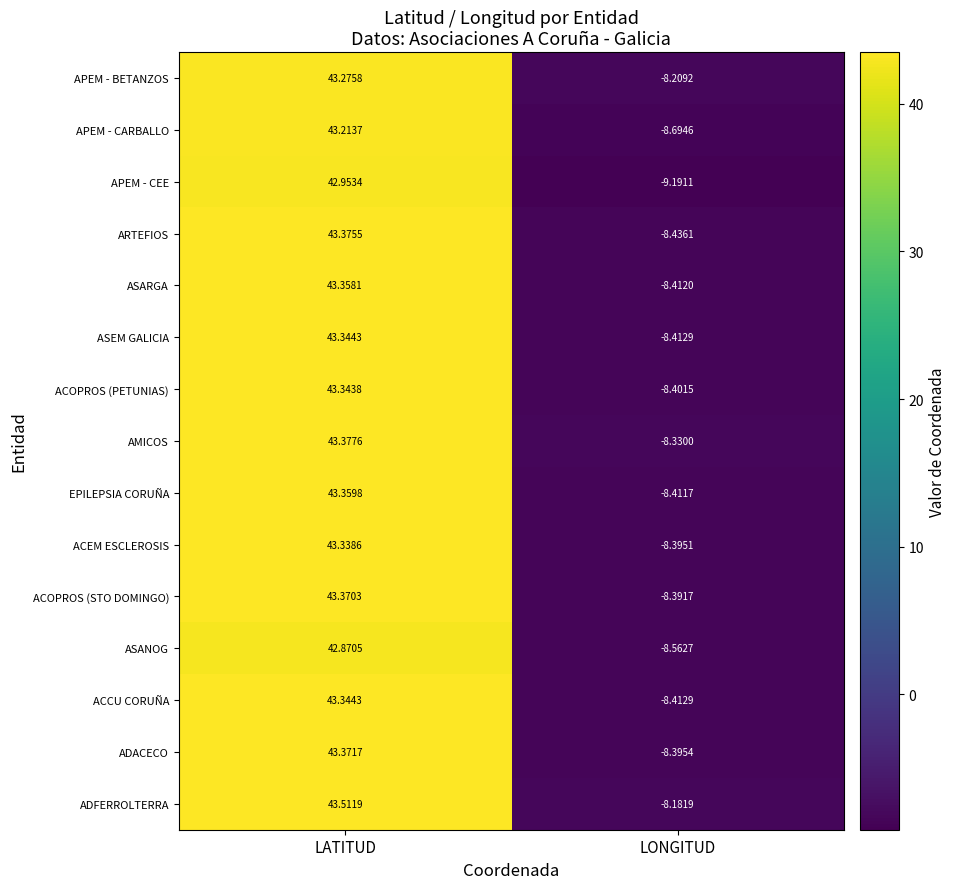

Which series has the widest spread of values?

APEM - CEE